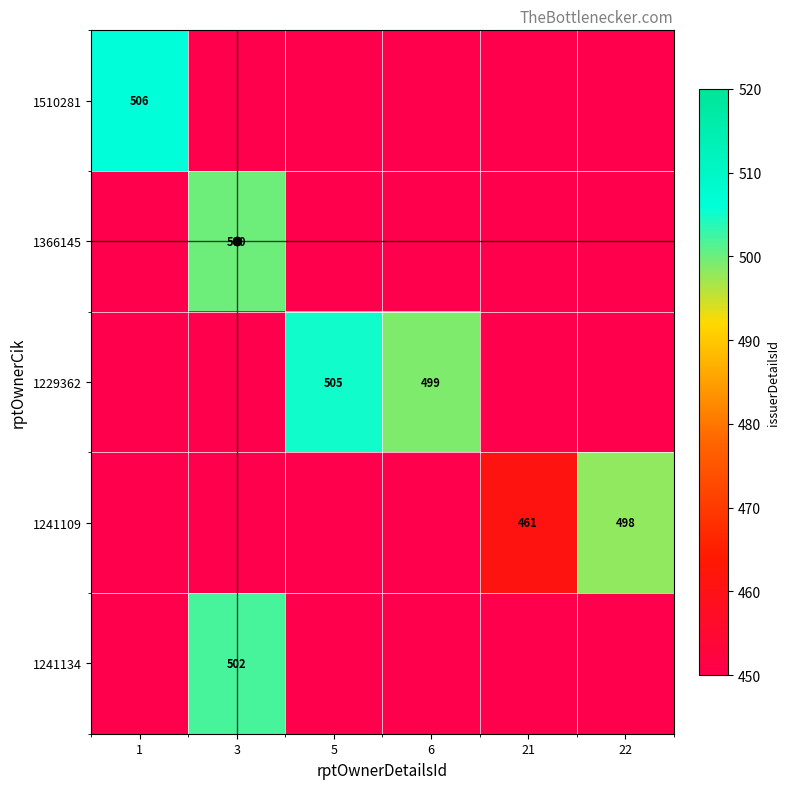

Is it true that 1229362 equals 747 at 5?

False